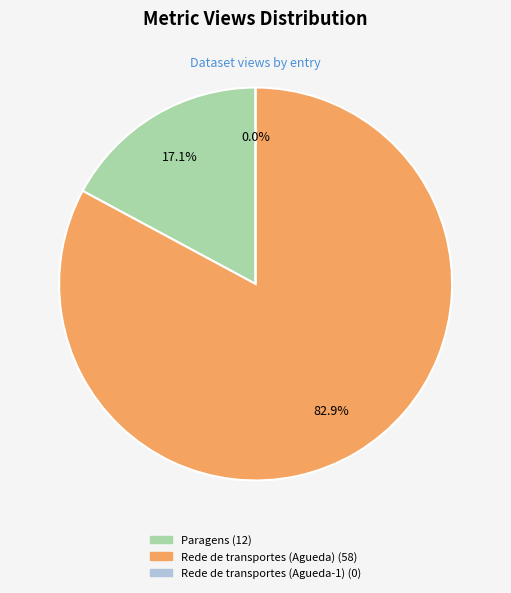

Rank the categories by value from lowest to highest.

Rede de transportes (Agueda-1), Paragens, Rede de transportes (Agueda)